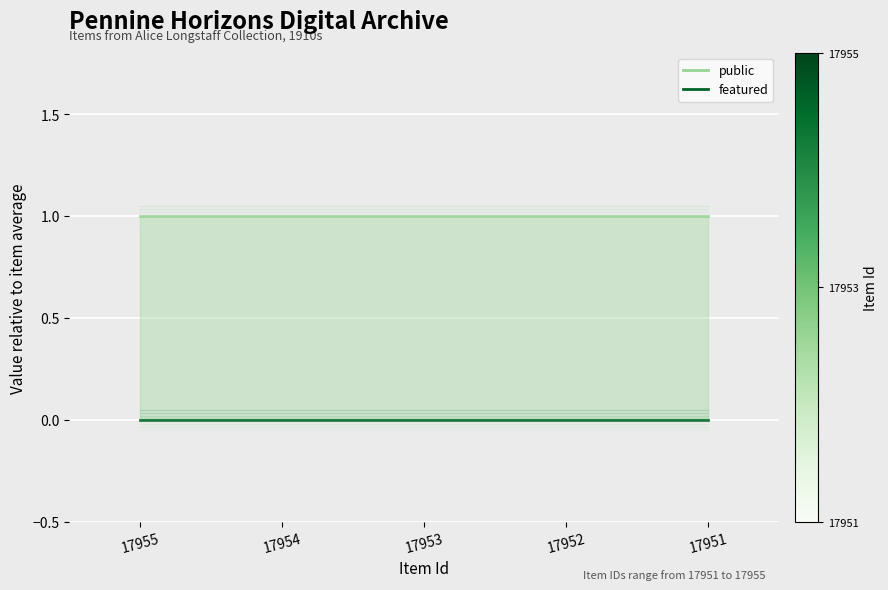

Is the value of featured line at 17951 greater than the value of public line at 17953?

No